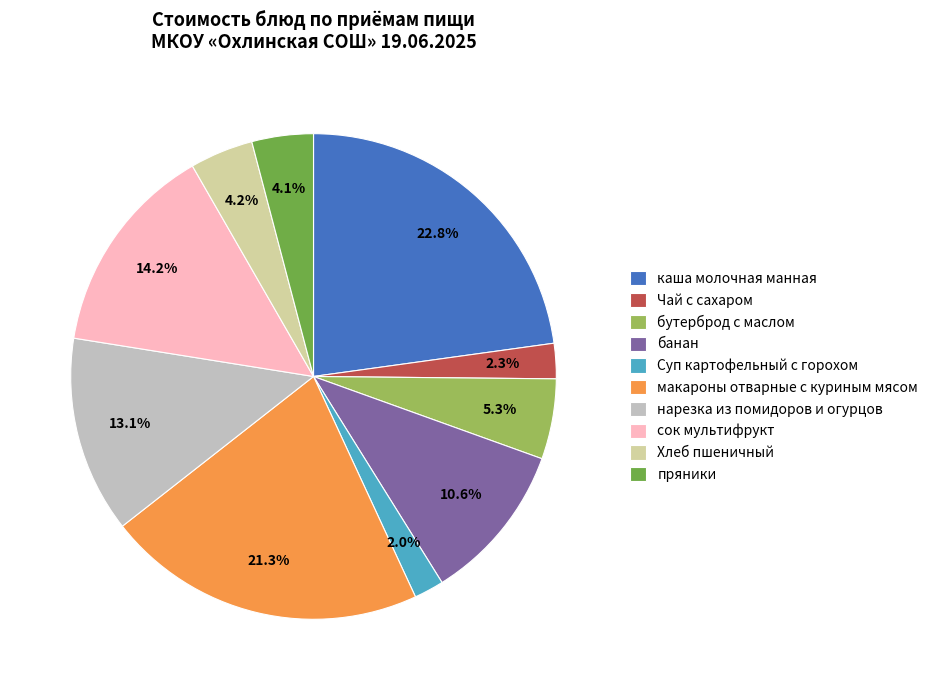

Combined, what portion of the pie is пряники and нарезка из помидоров и огурцов?

17.2%